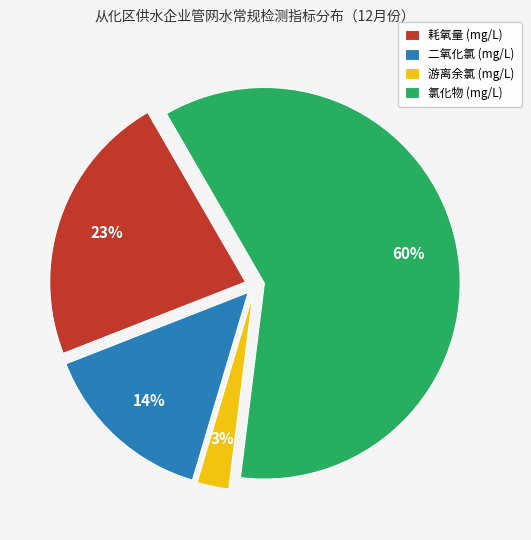

To the nearest percent, what is the average slice percentage?

25%